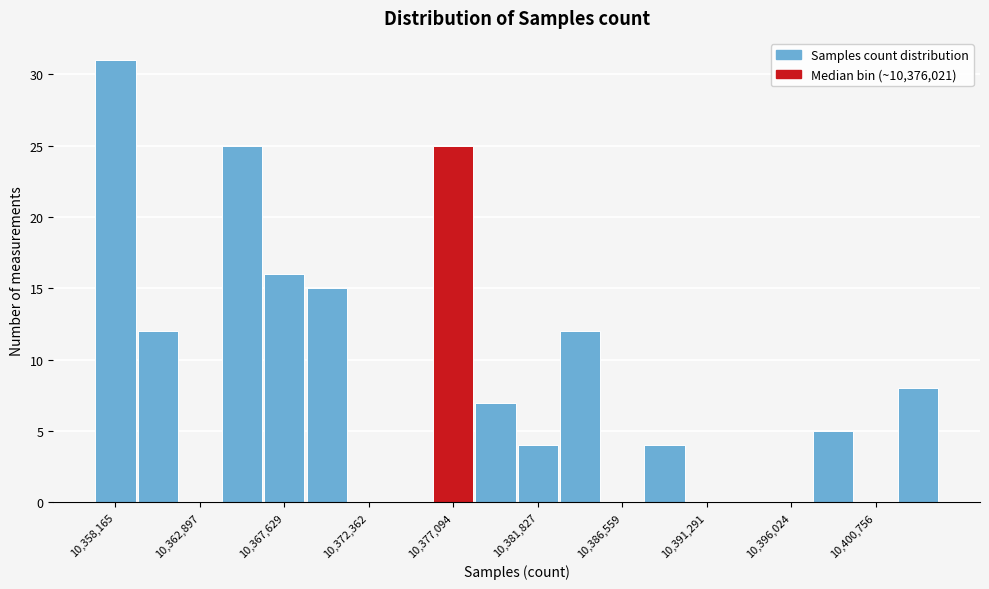

Over which range of the x-axis is the bar tallest?

10357000 to 10359500